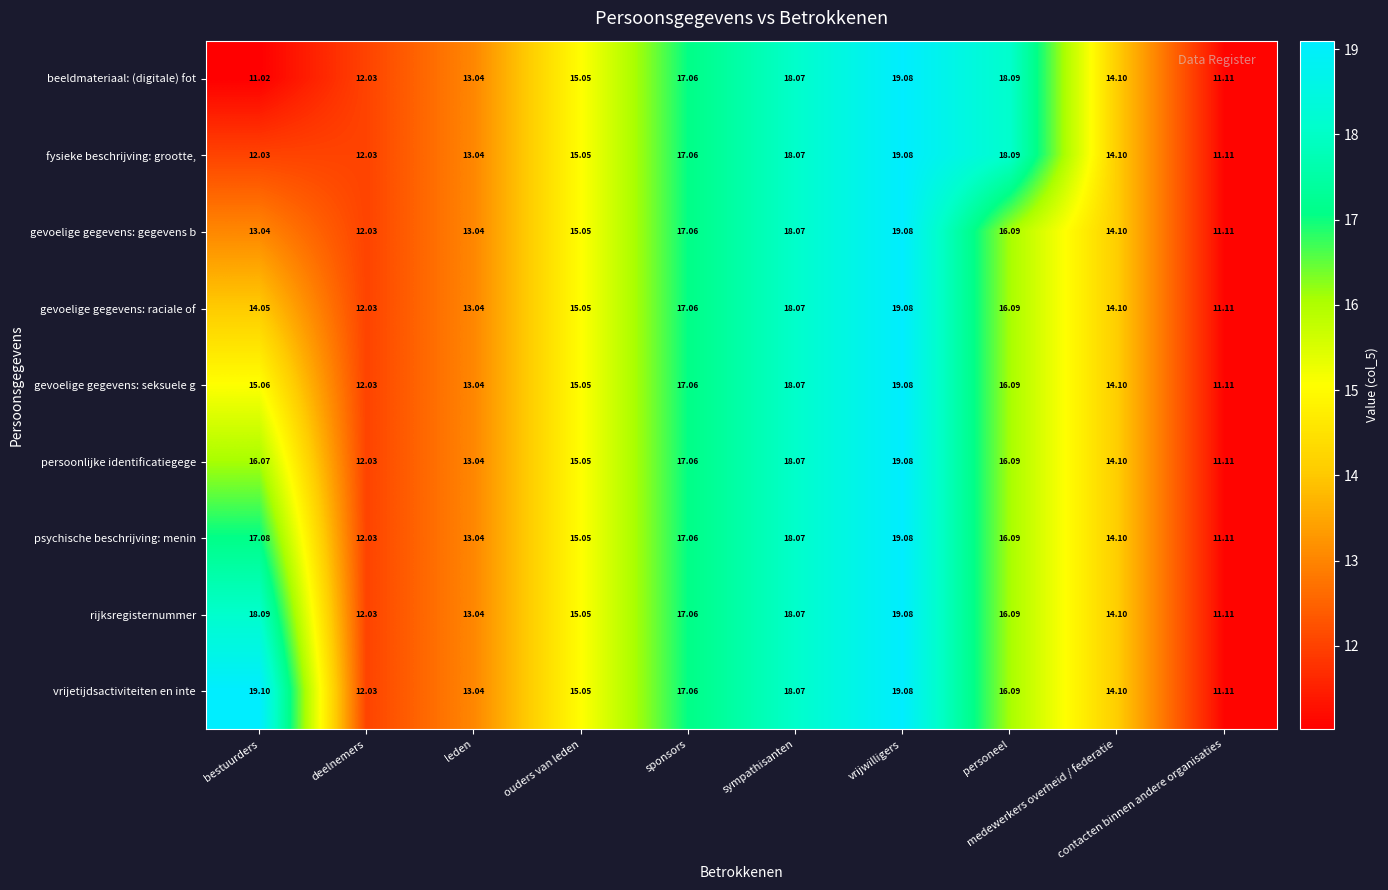

How many distinct data groups are displayed?

9